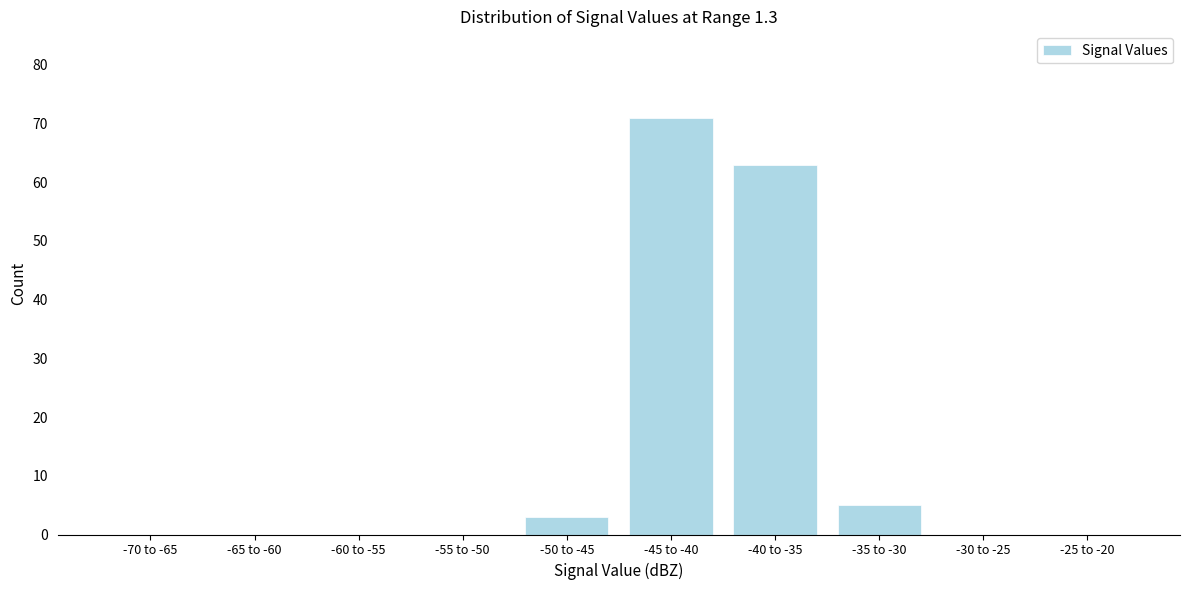

Reading right to left, transcribe all the data shown in this chart.

-25 to -20=0	-30 to -25=0	-35 to -30=5	-40 to -35=63	-45 to -40=71	-50 to -45=3	-55 to -50=0	-60 to -55=0	-65 to -60=0	-70 to -65=0